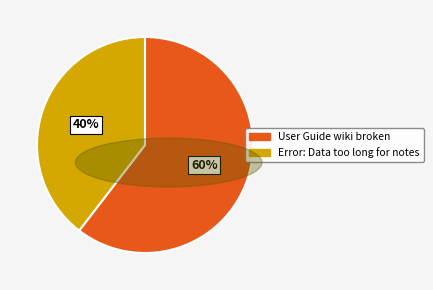

What is the majority slice?

User Guide wiki broken